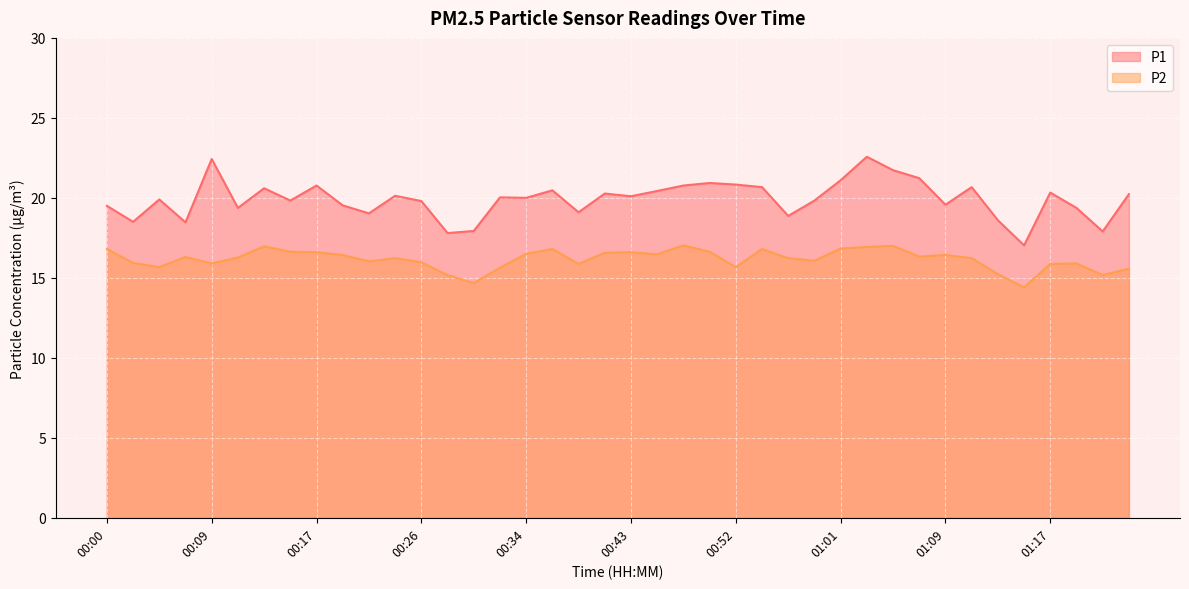

How many values in the P1 series are below 20?

19